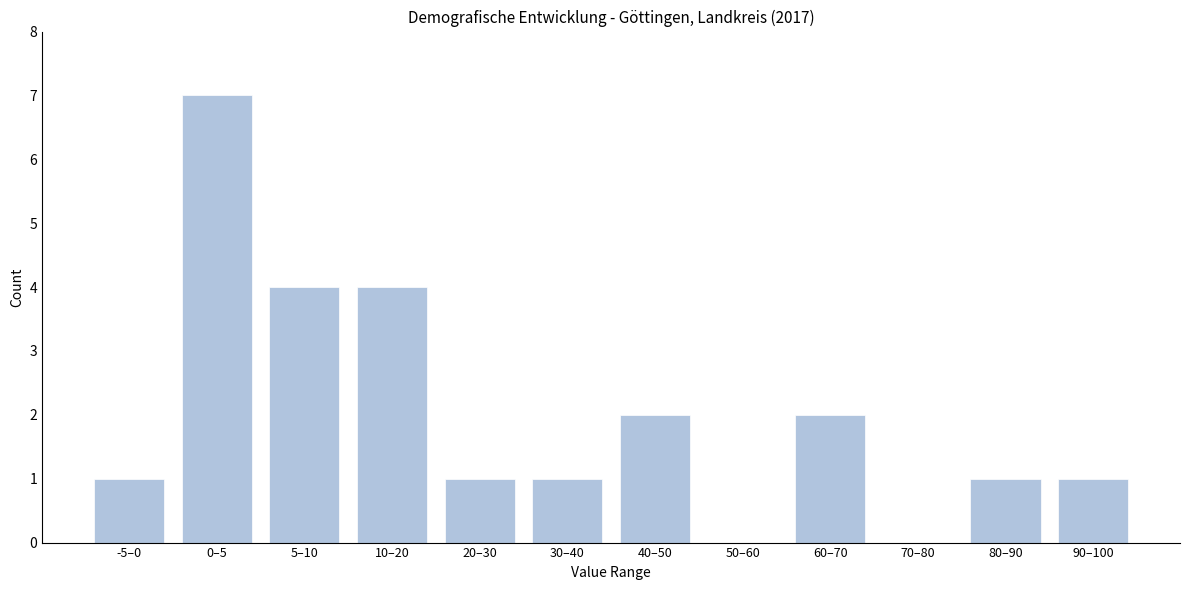

Reading right to left, transcribe all the data shown in this chart.

90–100=1	80–90=1	70–80=0	60–70=2	50–60=0	40–50=2	30–40=1	20–30=1	10–20=4	5–10=4	0–5=7	-5–0=1